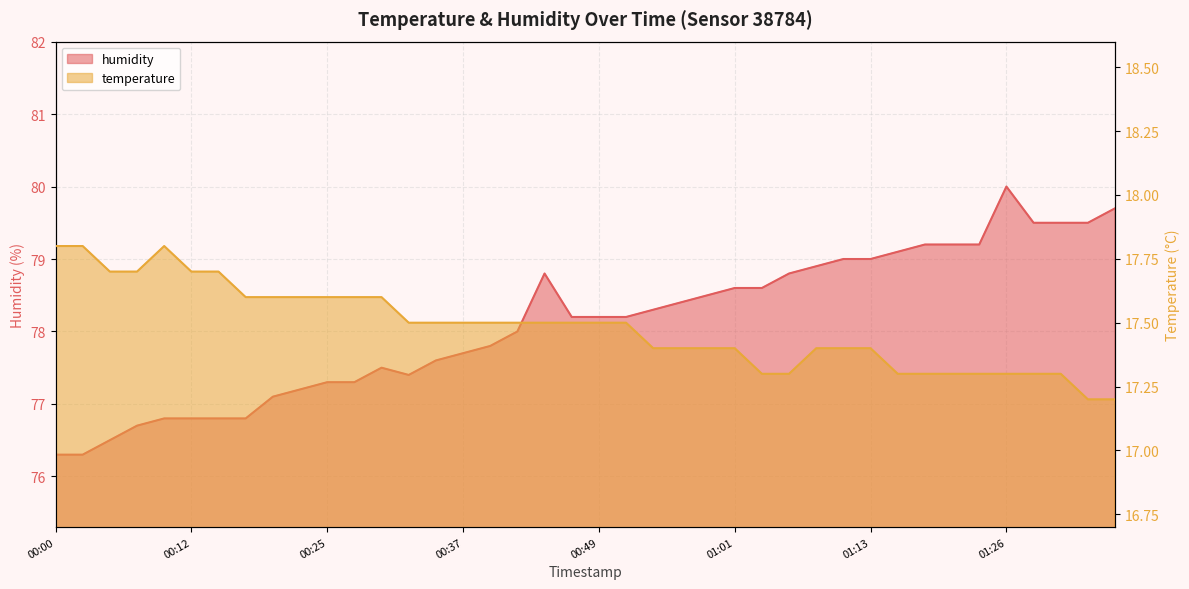

What are all the series names shown in the legend?

temperature, humidity